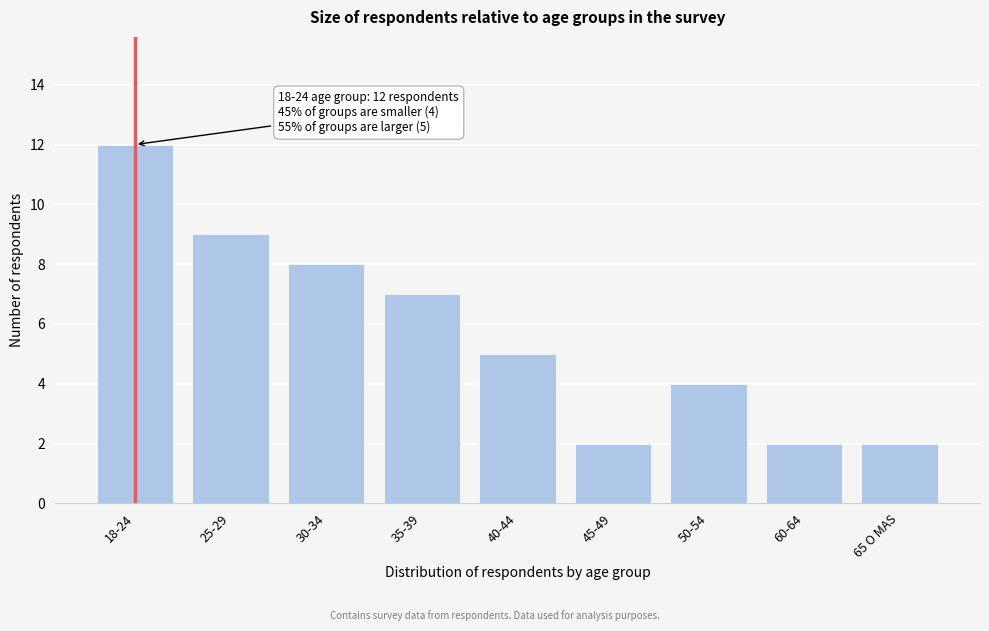

Reading left to right, extract all data points from this chart.

12	9	8	7	5	2	4	2	2